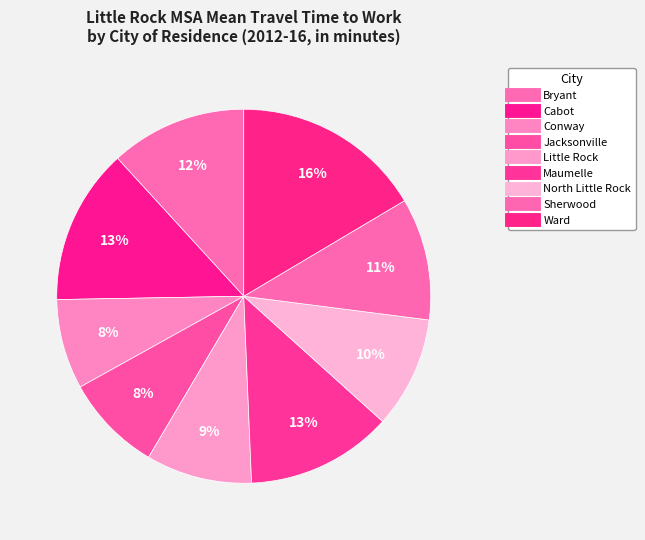

How many slices are in this pie chart?

9